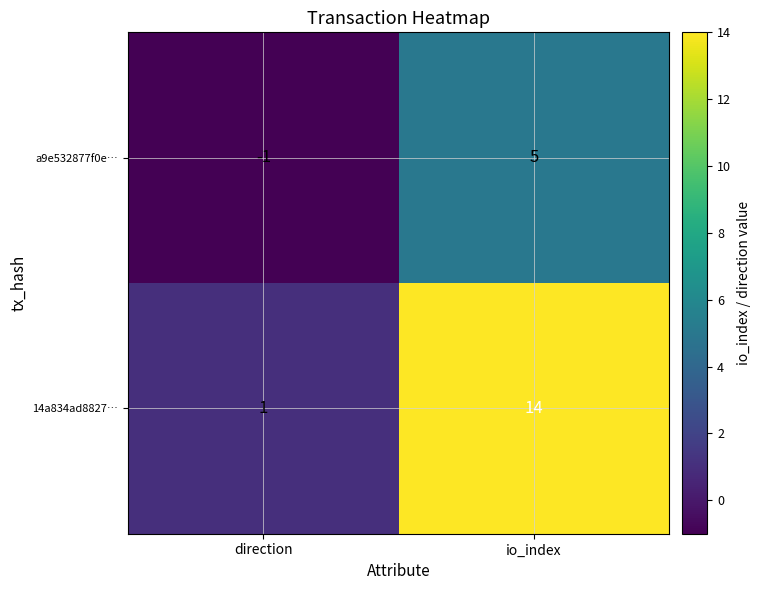

Which series has the largest range (max minus min)?

14a834ad8827…